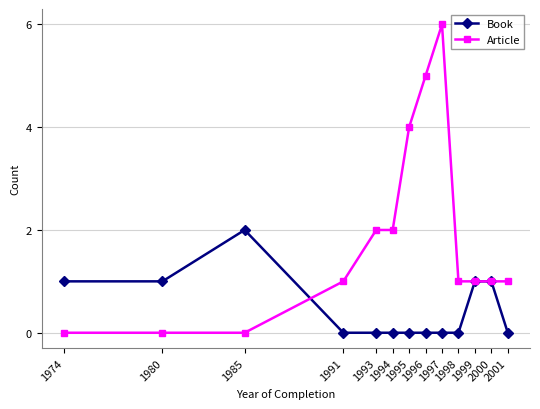

What are all the series names shown in the legend?

Book, Article